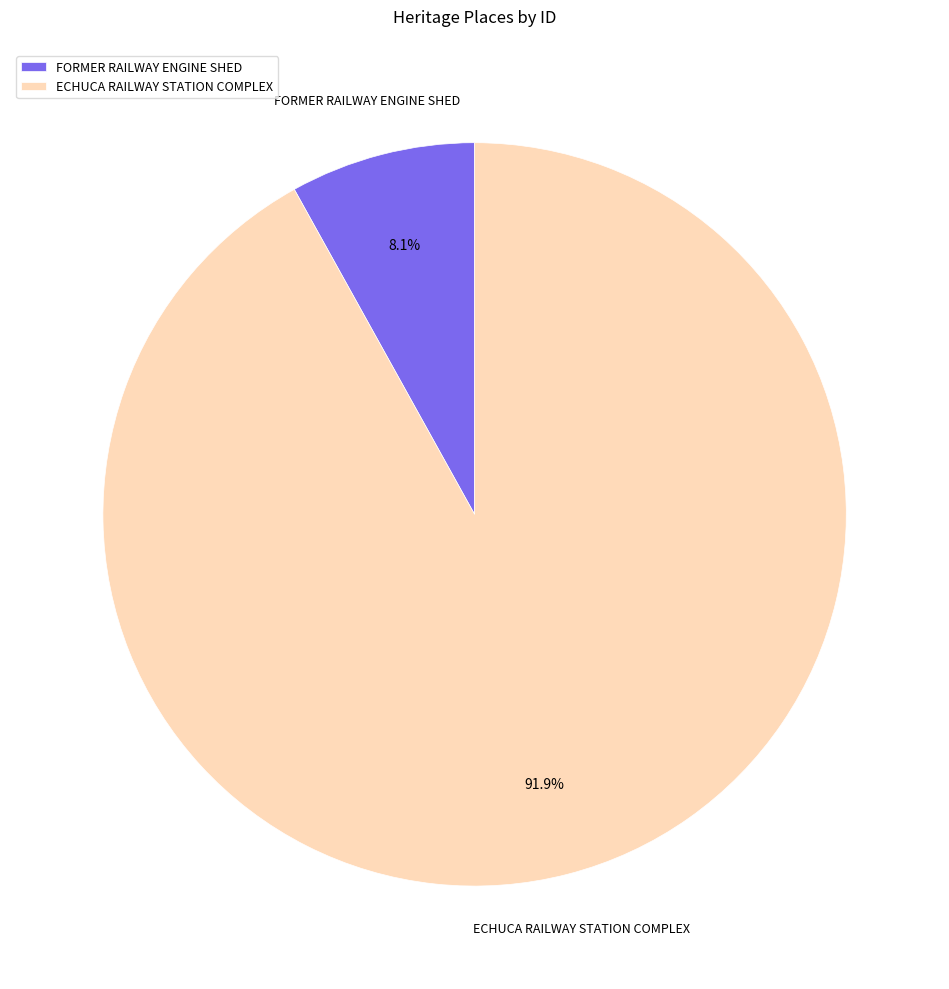

How many slices are in this pie chart?

2